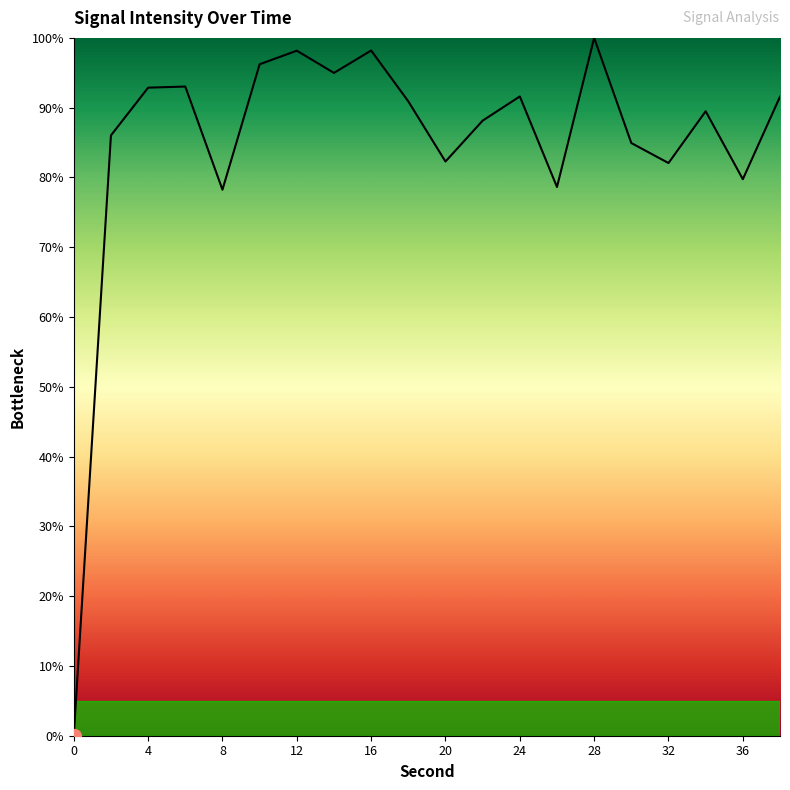

What is the difference between the maximum and minimum values?

100.0